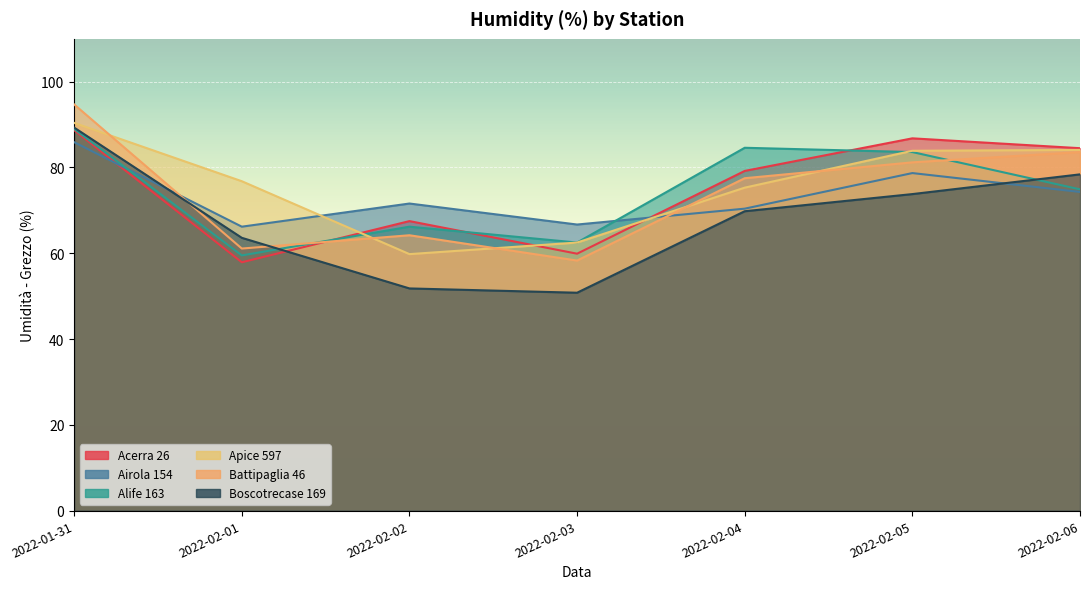

How many interior local valleys does the Alife 163 series have?

2